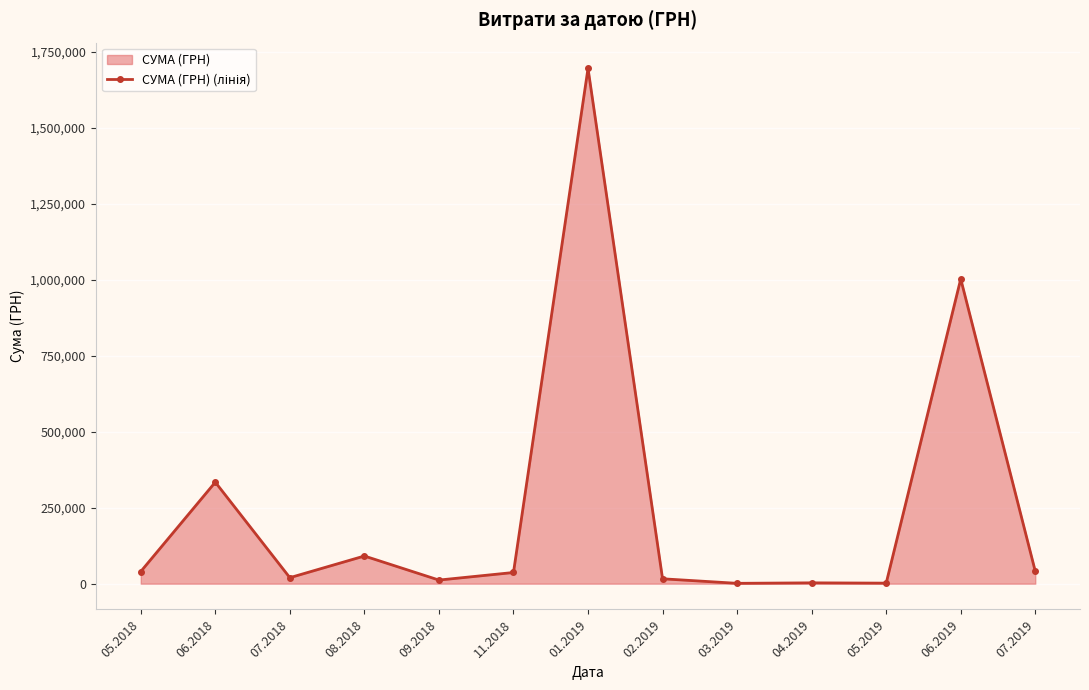

Is it true that the value at 08.2018 is 91085.0?

True